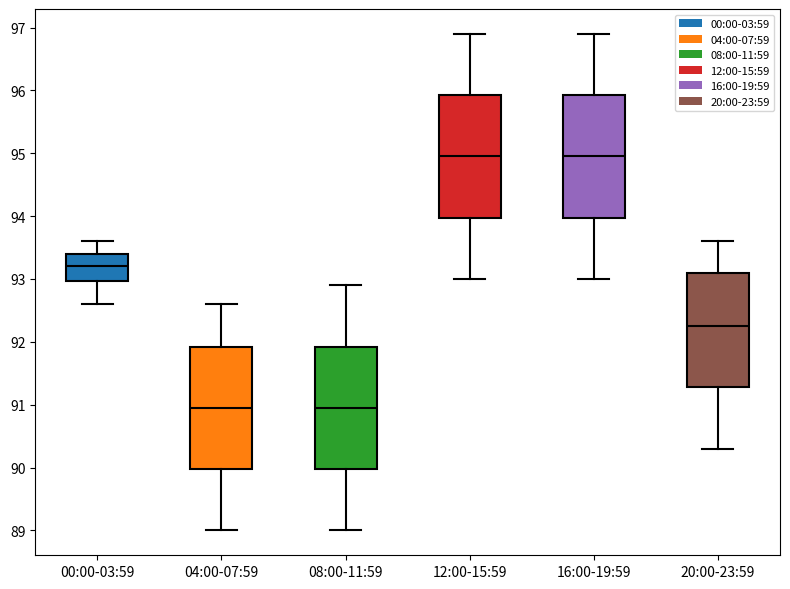

Reading left to right, transcribe this box plot: for each box, give where its median line is, the range the box spans, and where its two whiskers end, as read against the y-axis. The values are not printed on the chart, so give them approximately, as read against the axis.

00:00-03:59: median 93.2, box 93.0 to 93.4, whiskers 92.6 to 93.6
04:00-07:59: median 91.0, box 90.0 to 91.9, whiskers 89.0 to 92.6
08:00-11:59: median 91.0, box 90.0 to 91.9, whiskers 89.0 to 92.9
12:00-15:59: median 95.0, box 94.0 to 95.9, whiskers 93.0 to 96.9
16:00-19:59: median 95.0, box 94.0 to 95.9, whiskers 93.0 to 96.9
20:00-23:59: median 92.3, box 91.3 to 93.1, whiskers 90.3 to 93.6